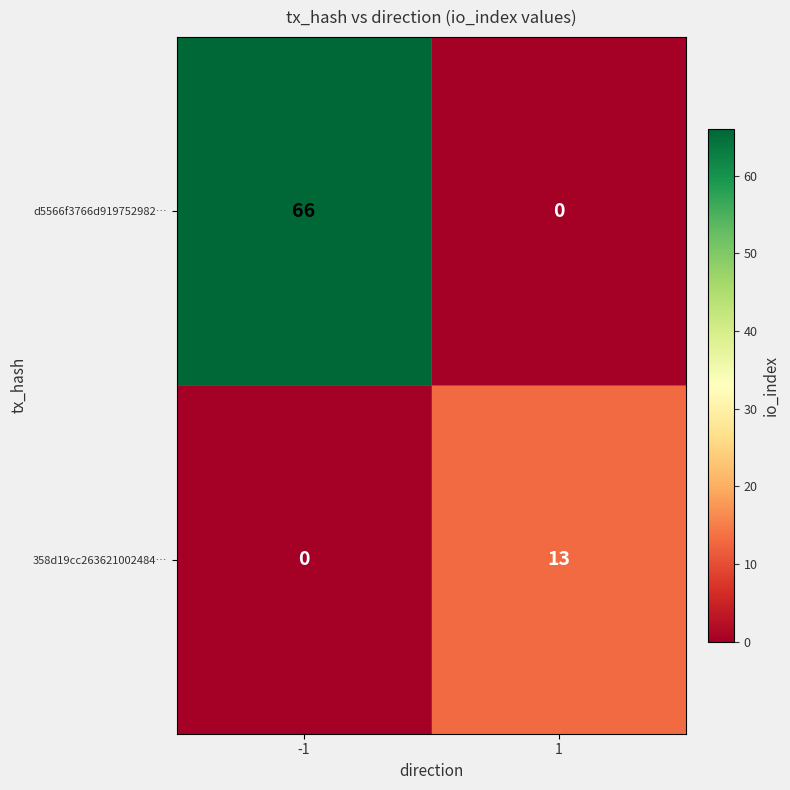

What is the difference between the 358d19cc263621002484… values at -1 and 1?

13